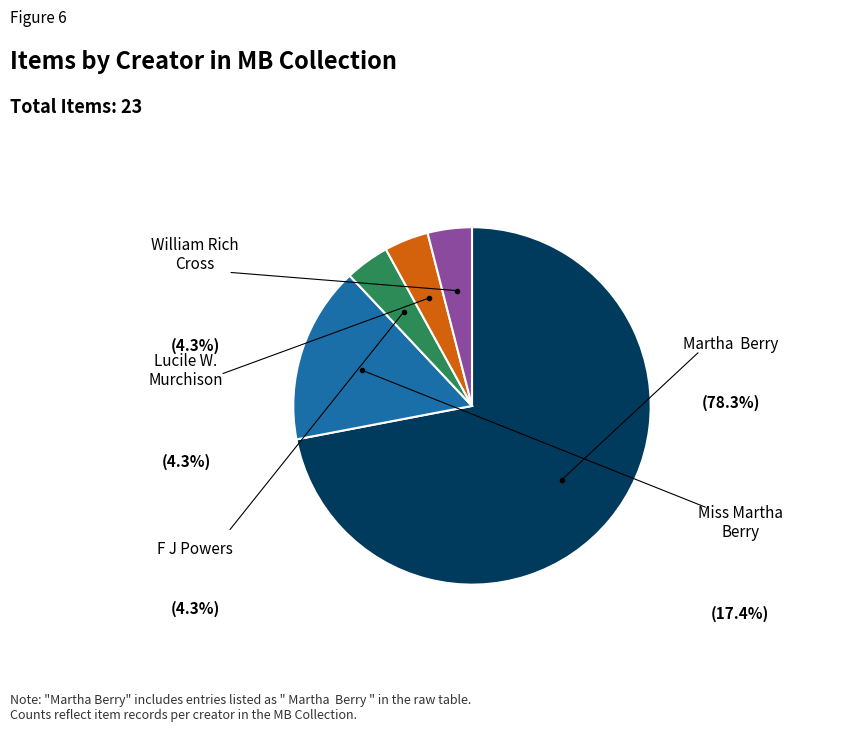

Is there a majority slice in this chart?

Yes